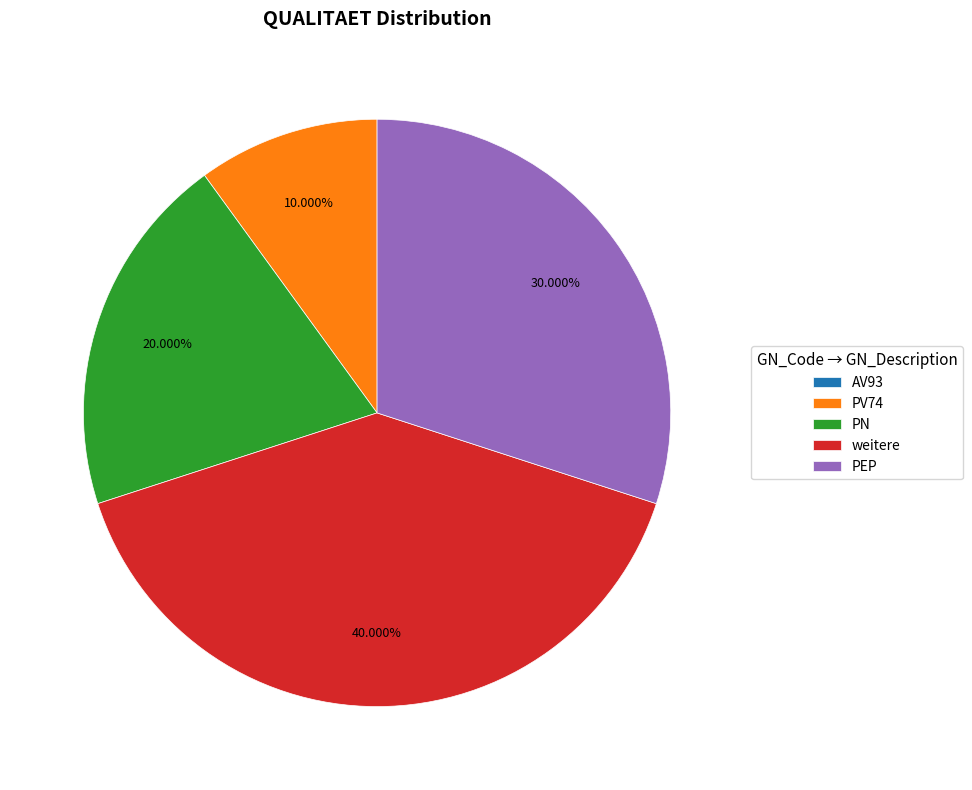

Does any single category account for the majority?

No